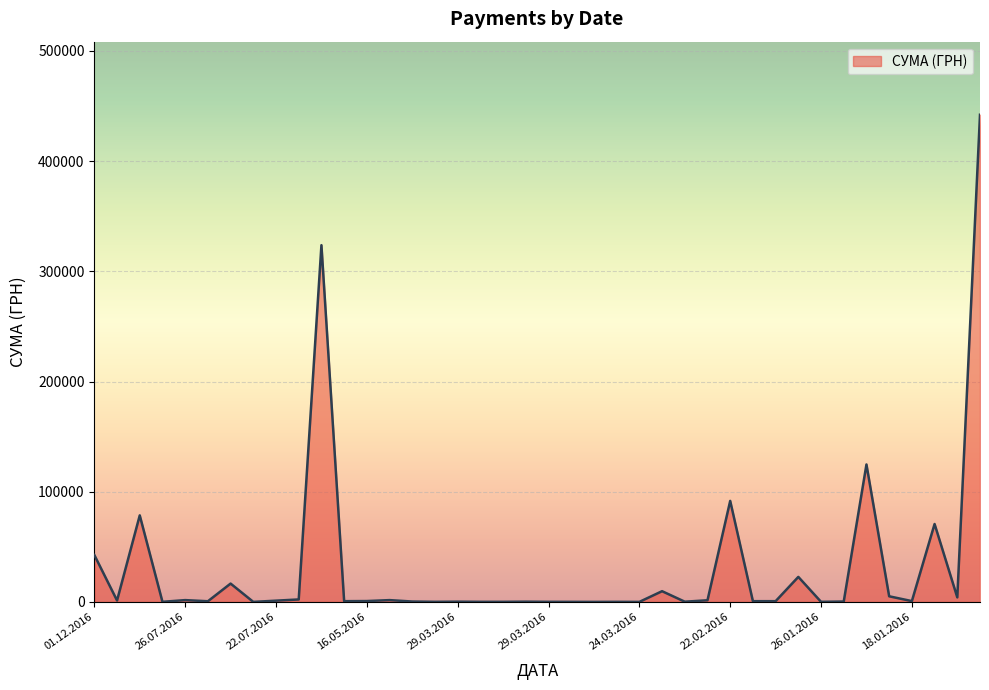

What is the maximum value shown in the chart?

442101.0